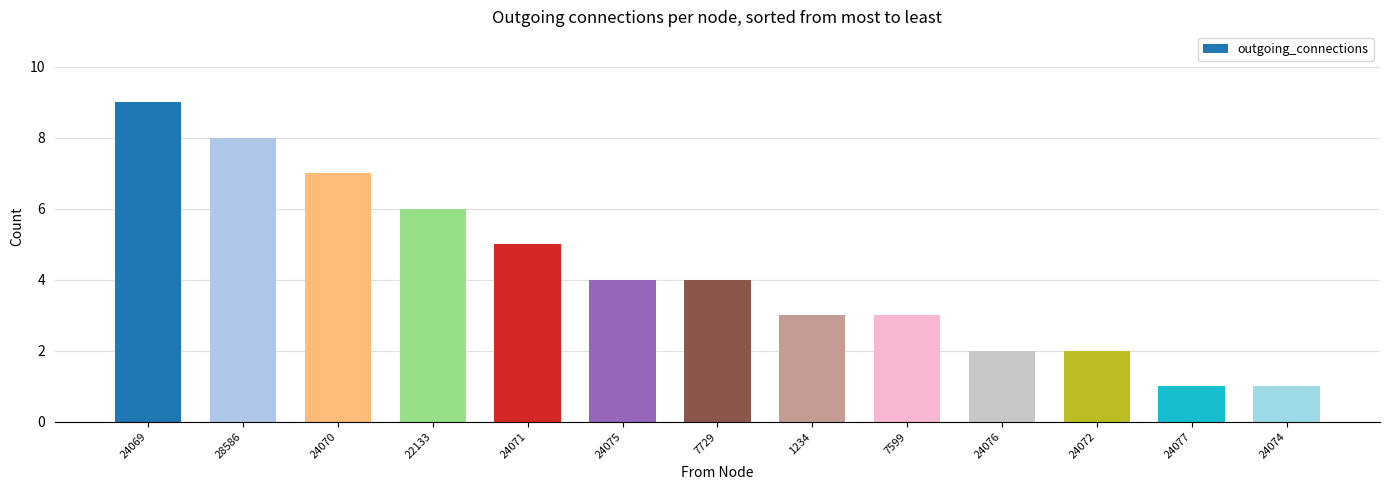

What is the value of the 11th bar from the left?

2